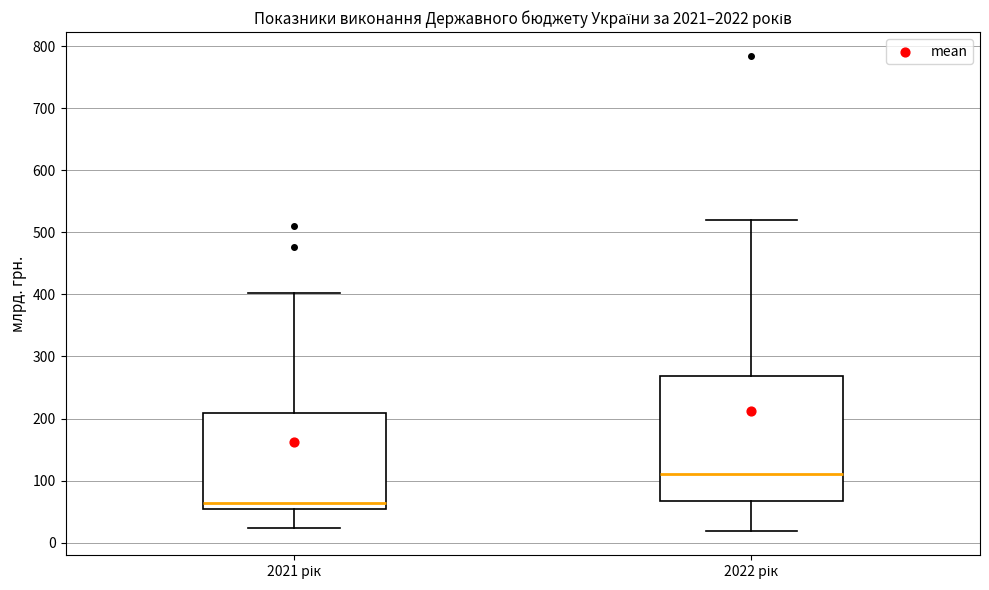

Where does the lower whisker of the box for 2021 рік end on the y-axis? The values are not printed on the chart, so give them approximately, as read against the axis.

20